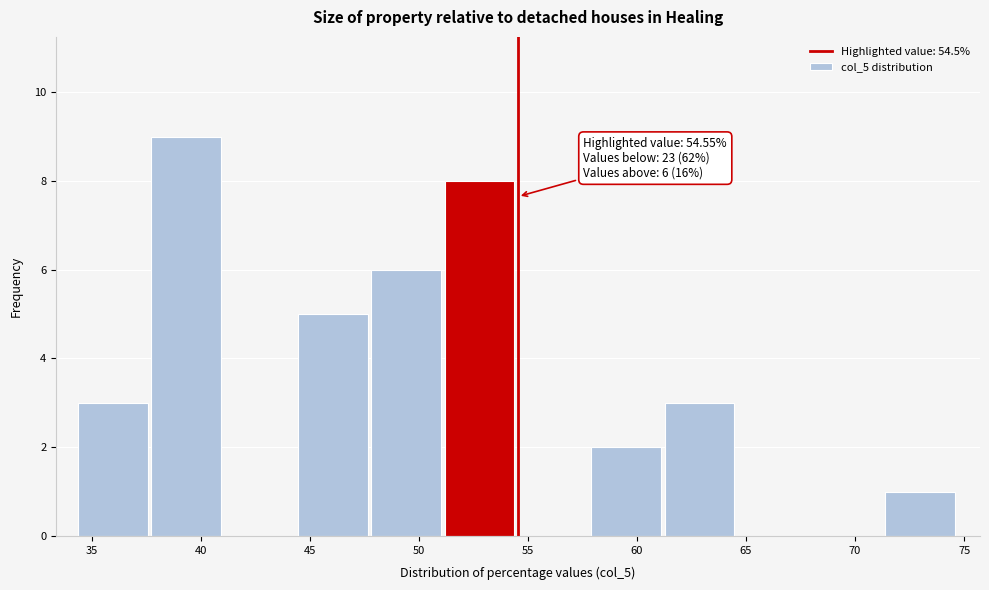

Which range on the x-axis has the tallest bar?

37.5 to 41.0